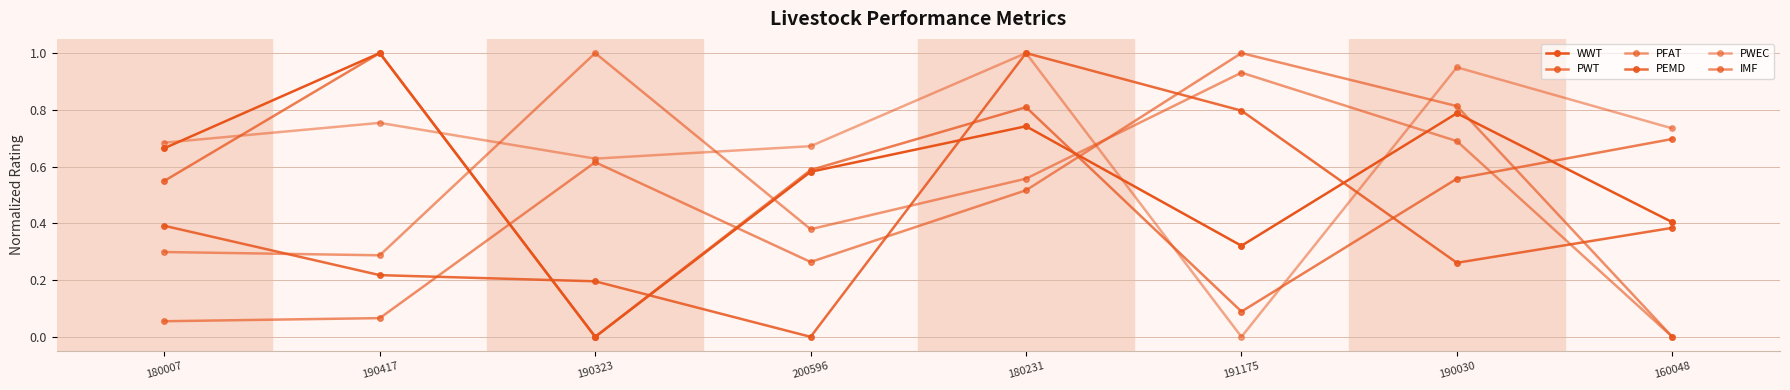

Rank the categories by PEMD value from highest to lowest.

180231, 191175, 180007, 160048, 190030, 190417, 190323, 200596